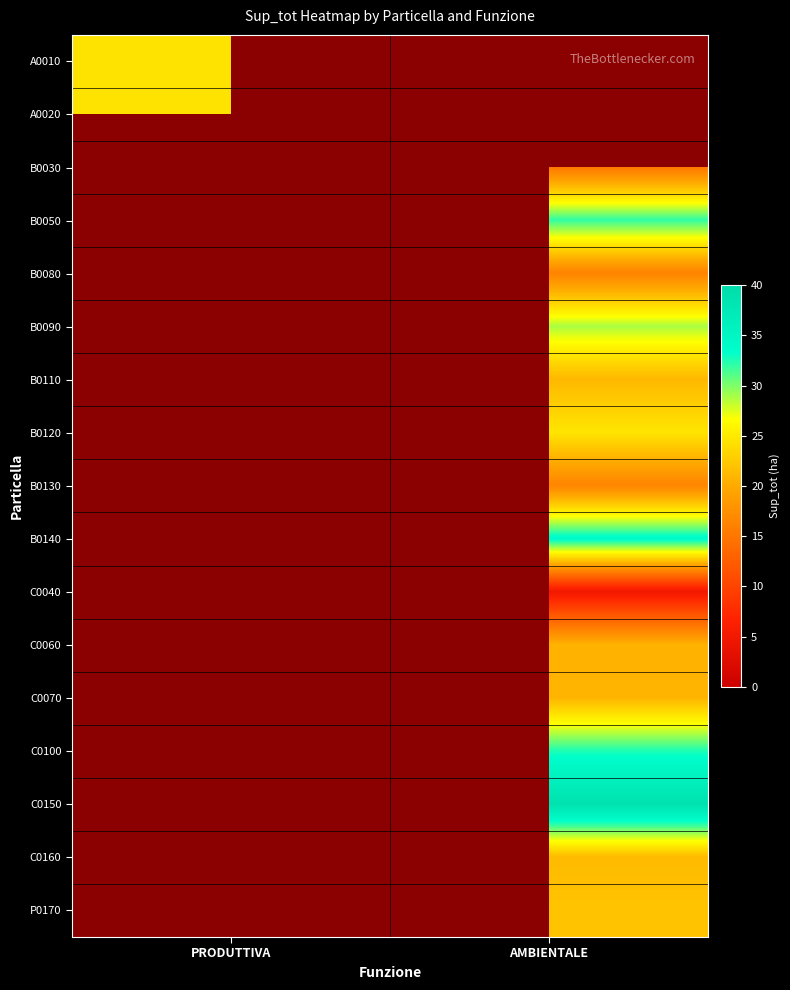

At how many categories does at least one series exceed 9?

2